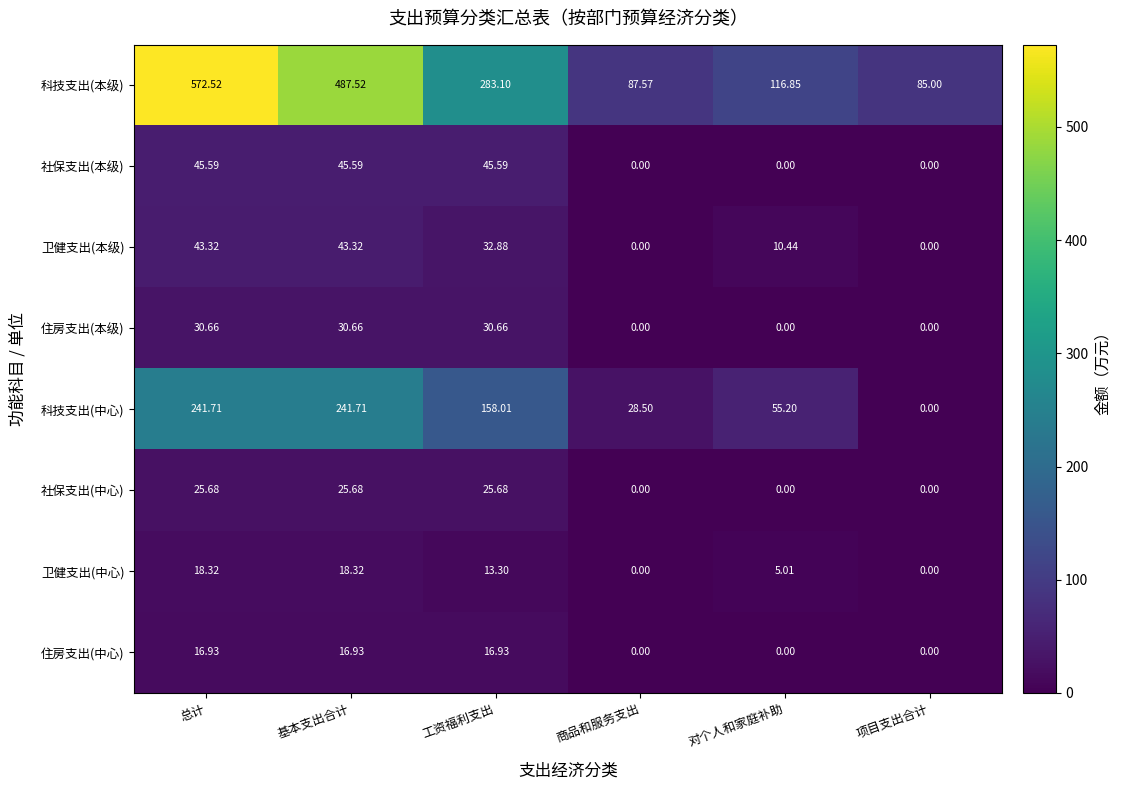

At 总计, list the series in order from largest to smallest.

科技支出(本级), 科技支出(中心), 社保支出(本级), 卫健支出(本级), 住房支出(本级), 社保支出(中心), 卫健支出(中心), 住房支出(中心)